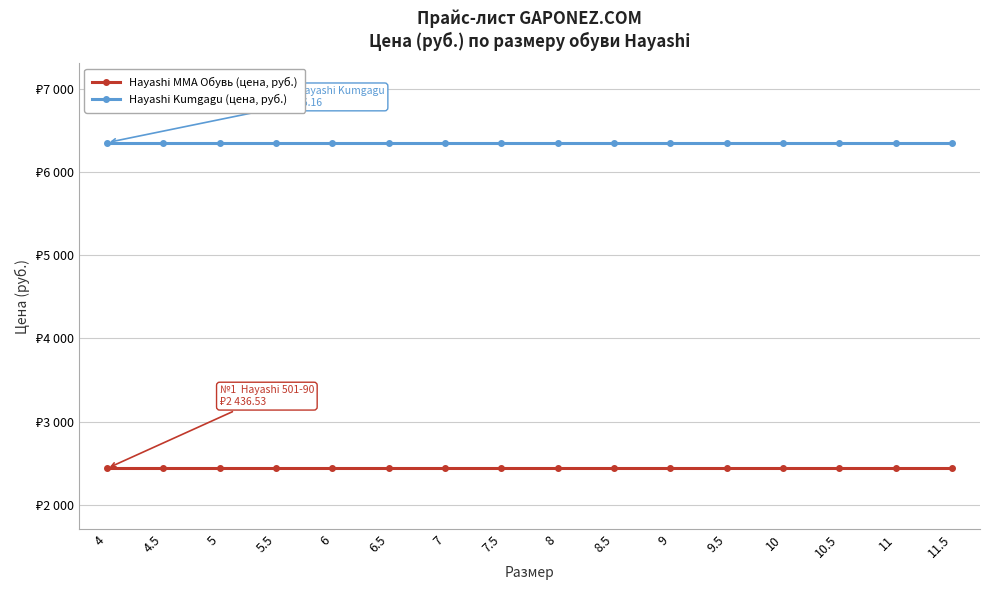

What is the sum of all Hayashi Kumgagu (цена, руб.) values?

101698.6